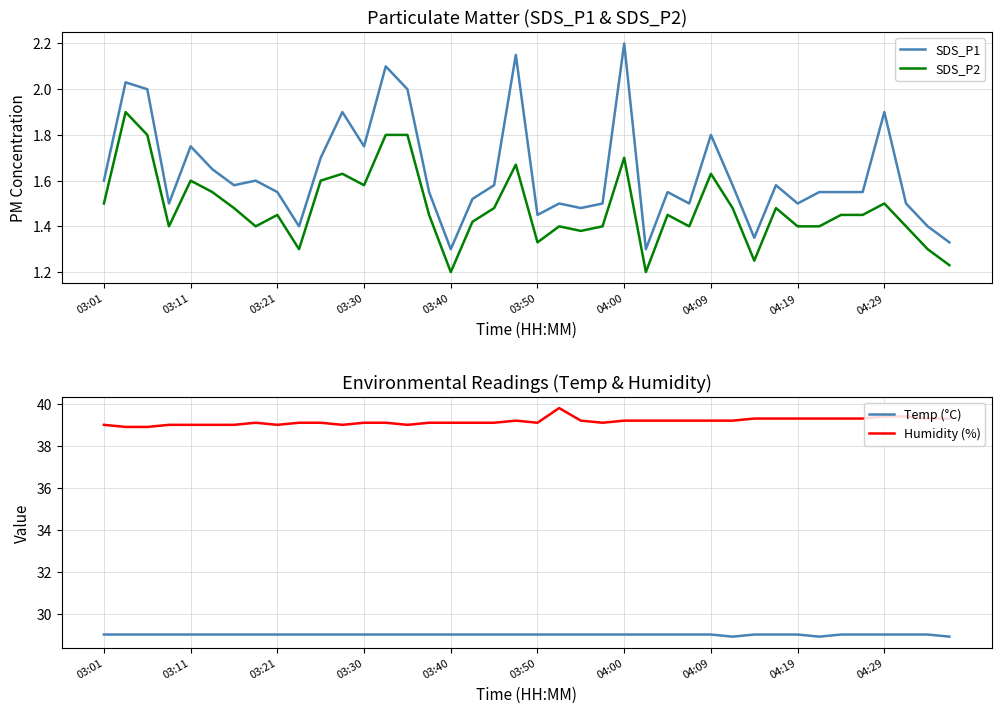

The value of SDS_P2 at 04:00 is 1.7. True or false?

True